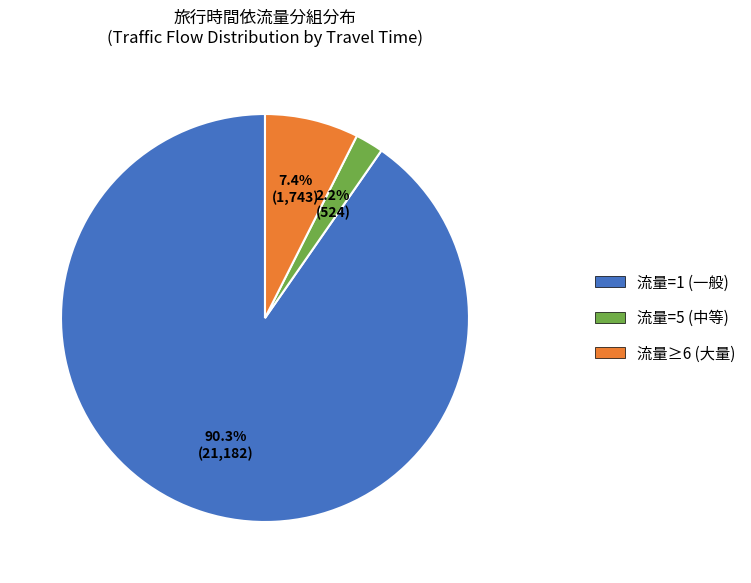

Does any single category account for the majority?

Yes